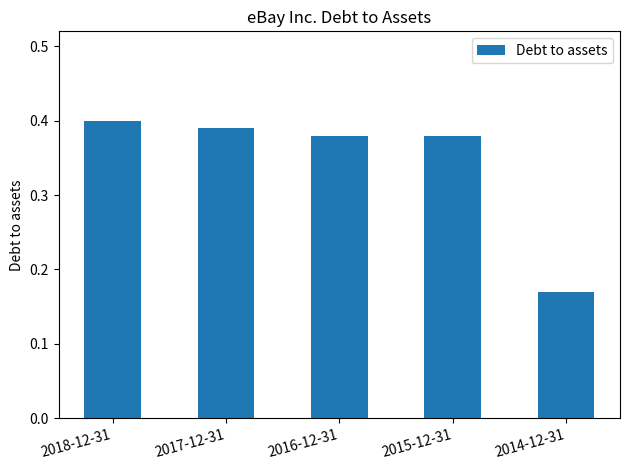

Does the chart contain any negative values?

No